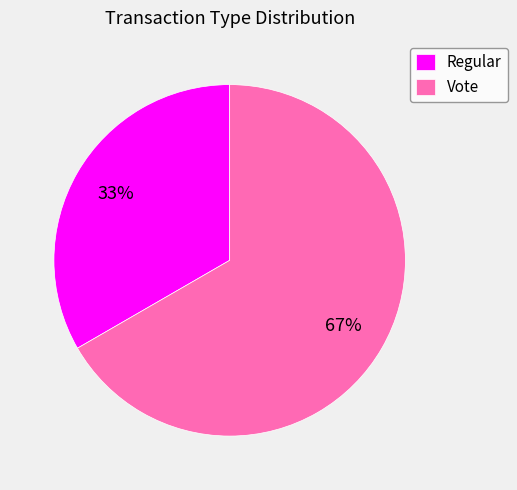

Do Regular and Vote together represent more than half of the pie?

Yes